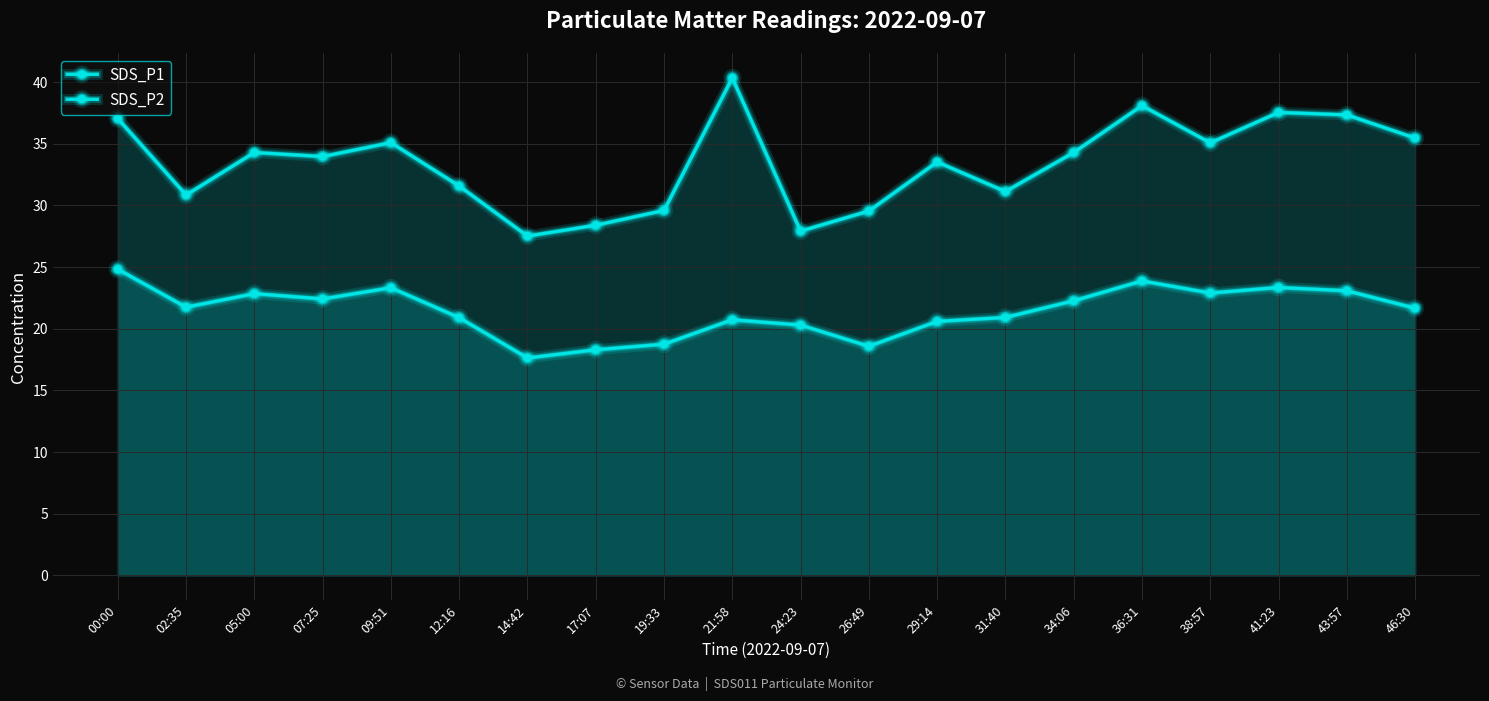

What is the value of the SDS_P2 point at the 16th from the left?

23.9